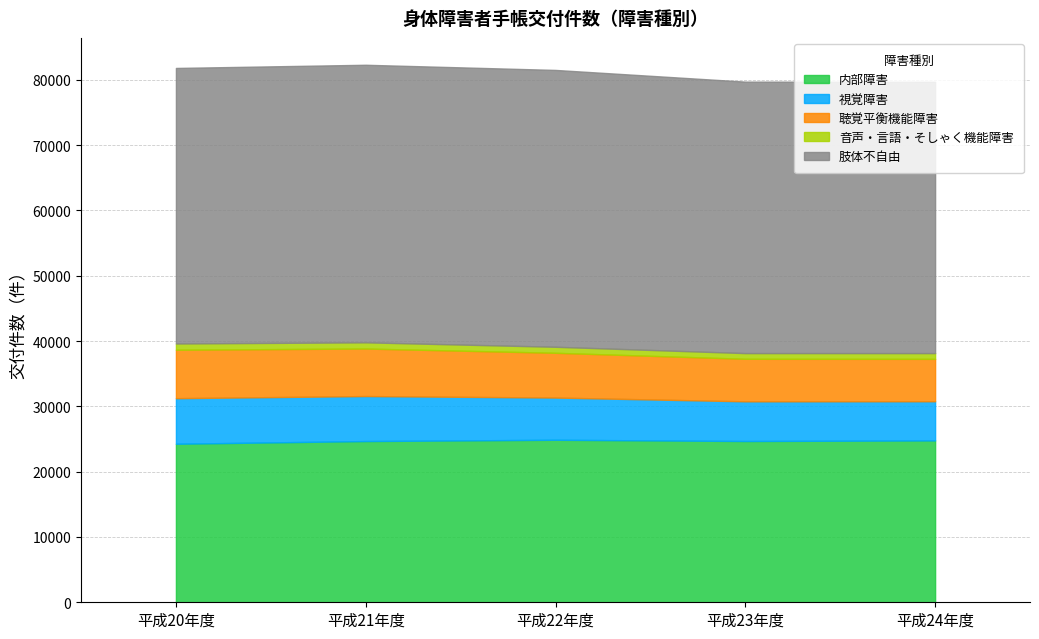

How many data points in 音声・言語・そしゃく機能障害 are above 922?

2